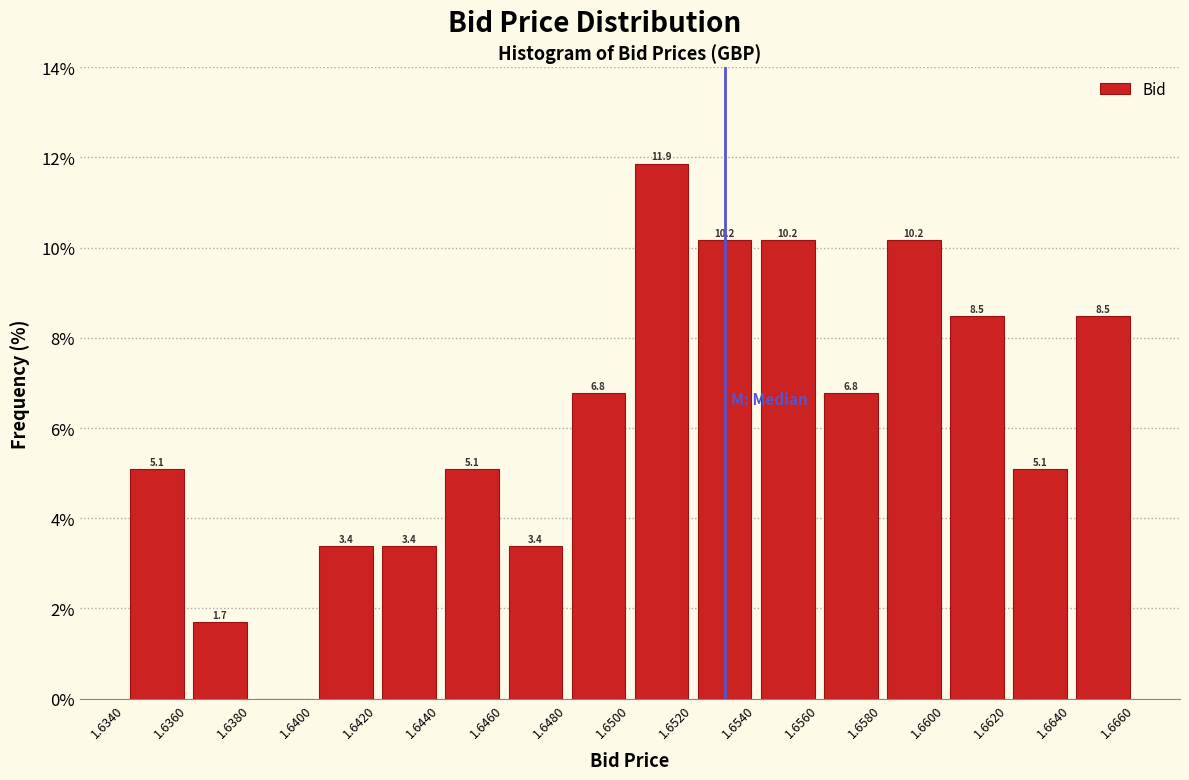

Over which range of the x-axis is the bar tallest?

1.6500 to 1.6520